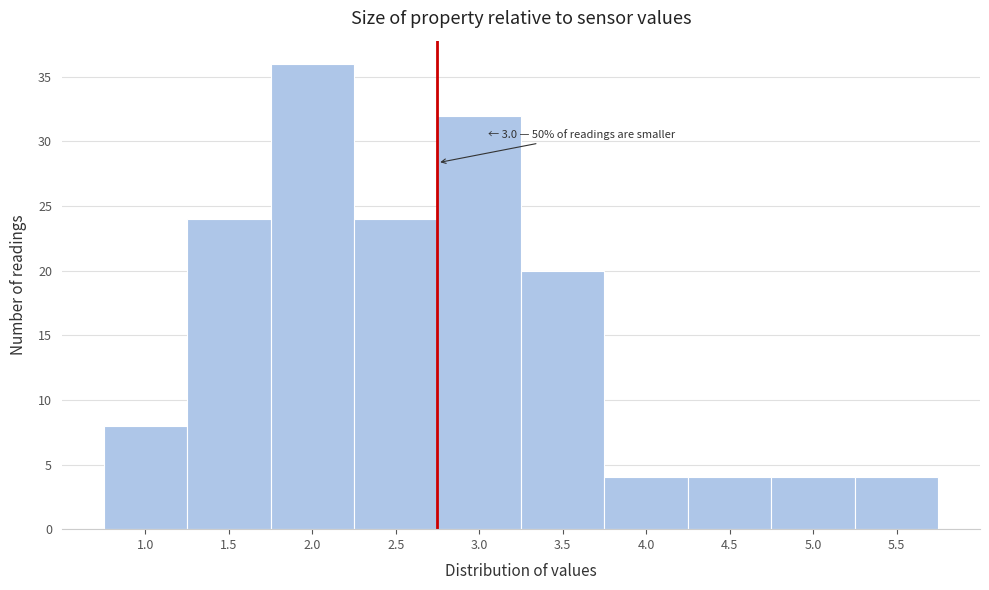

Reading left to right, list all the values displayed in this chart.

8	24	36	24	32	20	4	4	4	4